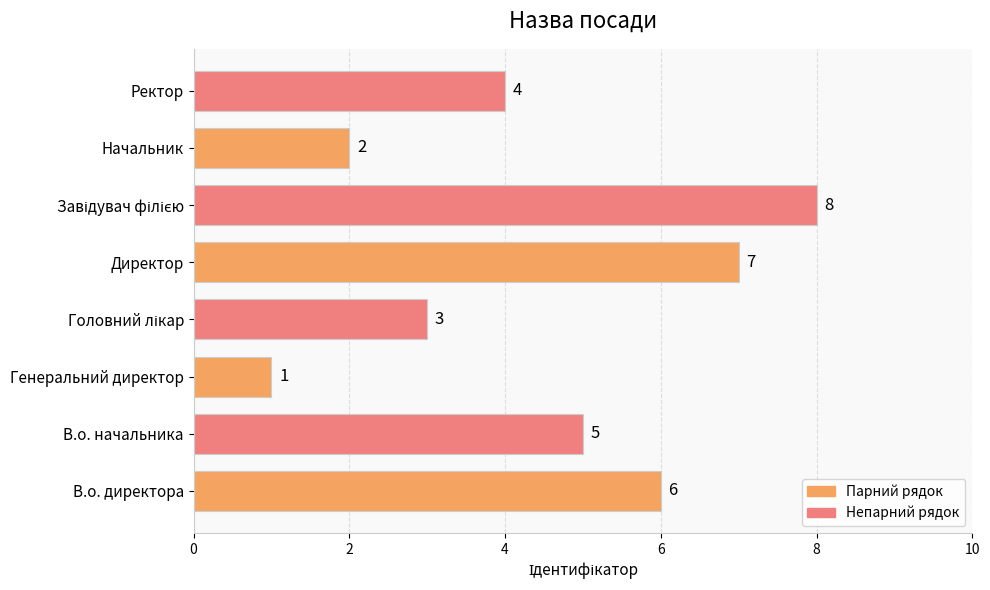

What is the smallest value displayed?

1